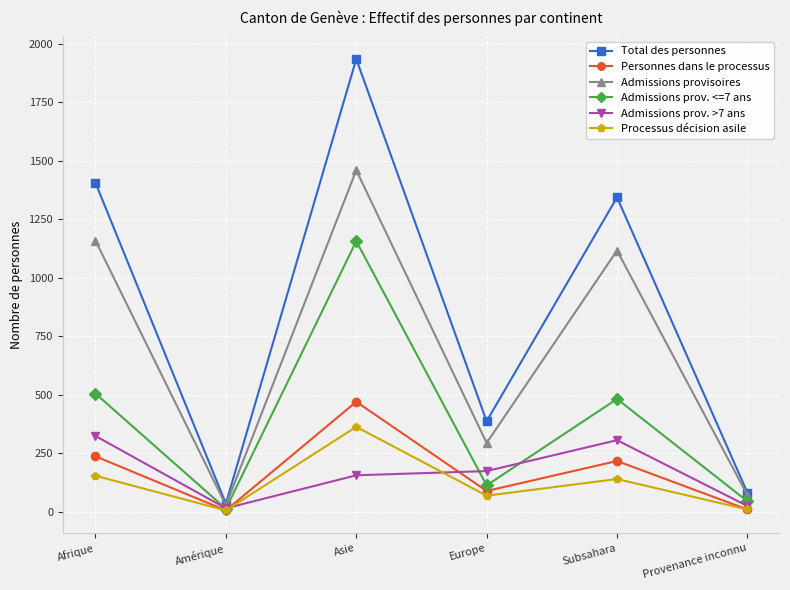

How many values in the Admissions prov. >7 ans series are below 174?

3